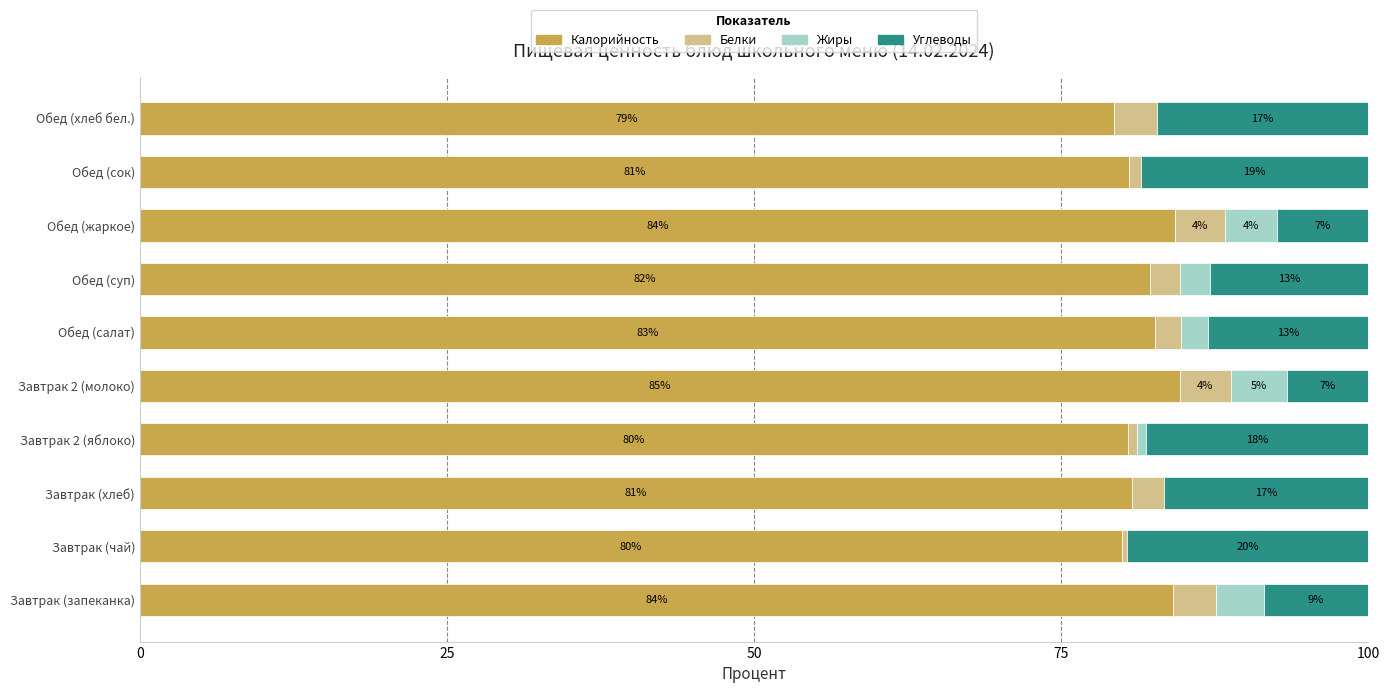

What is the total value across all series at Завтрак (чай)?

100.0